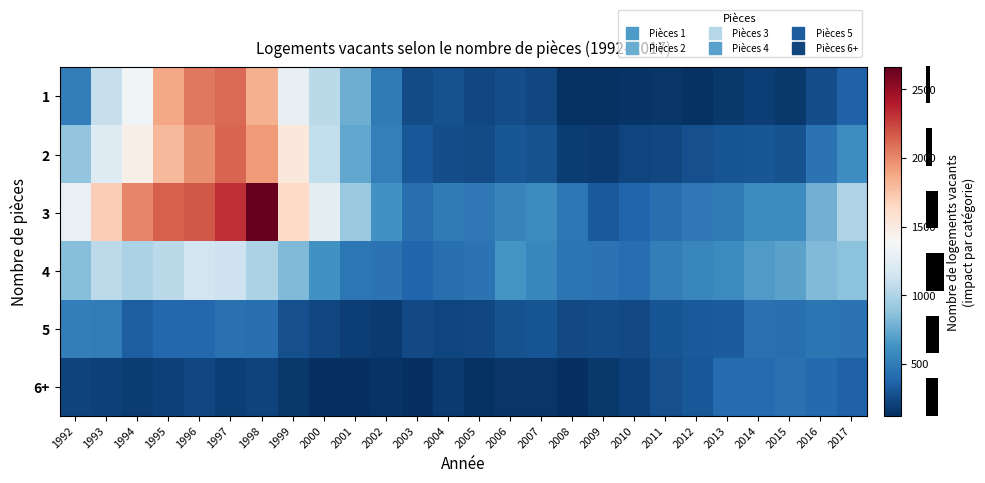

Rank the series at 2010 from highest to lowest value.

4, 3, 5, 2, 6+, 1